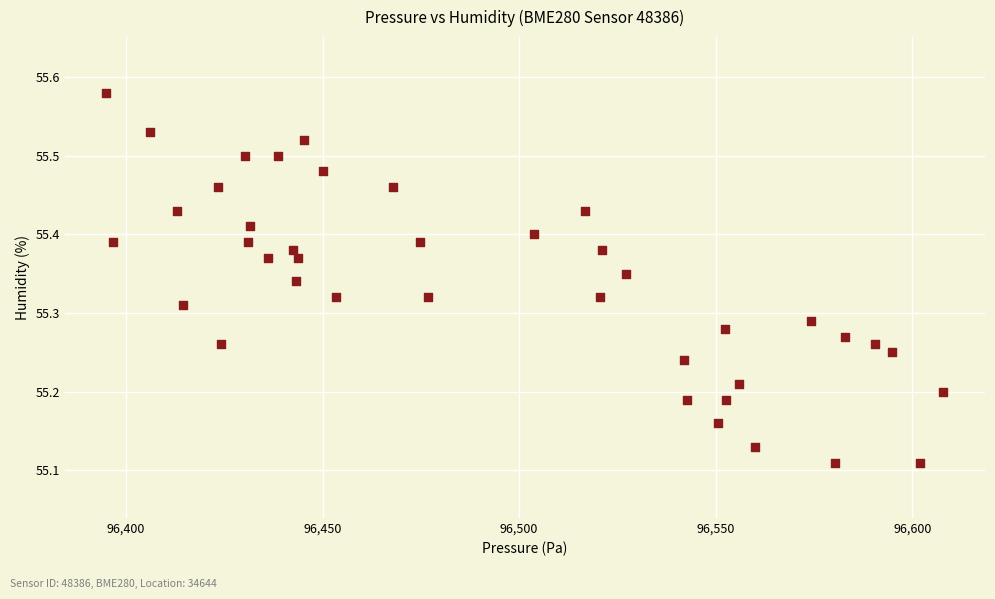

What is the range of Y values (max minus min)?

0.5